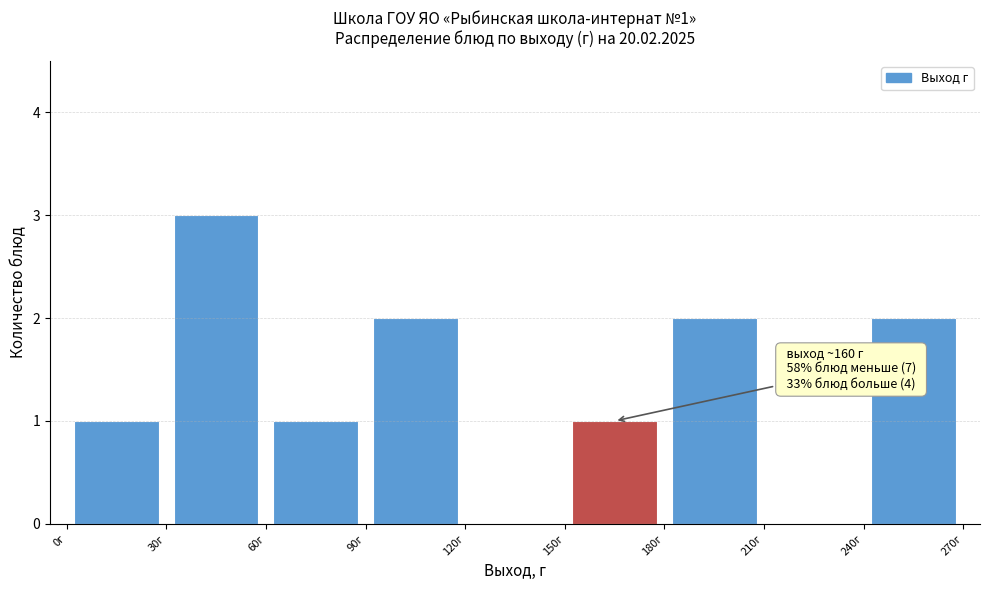

Over which range of the x-axis is the bar tallest?

30 to 60